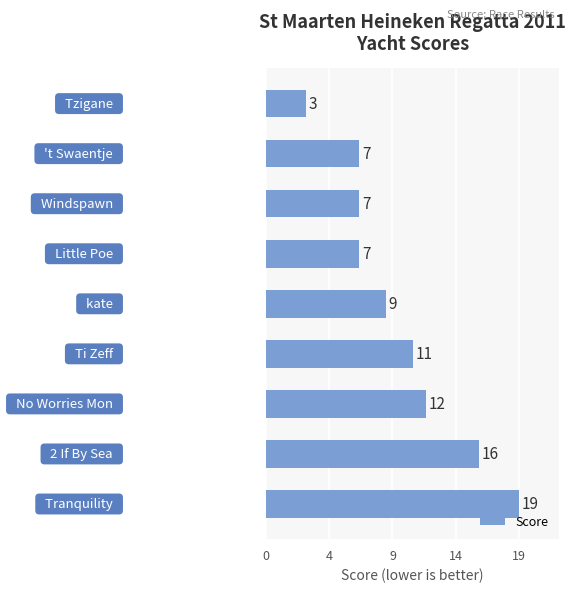

What is the maximum value shown in the chart?

19